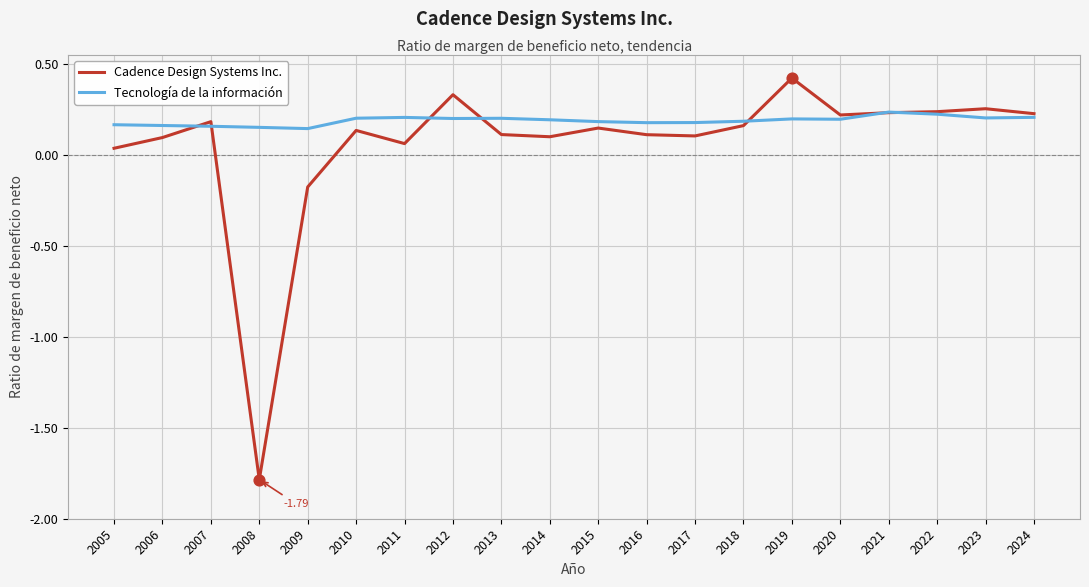

Is the value of Tecnología de la información at 2010 greater than the value of Cadence Design Systems Inc. at 2022?

No